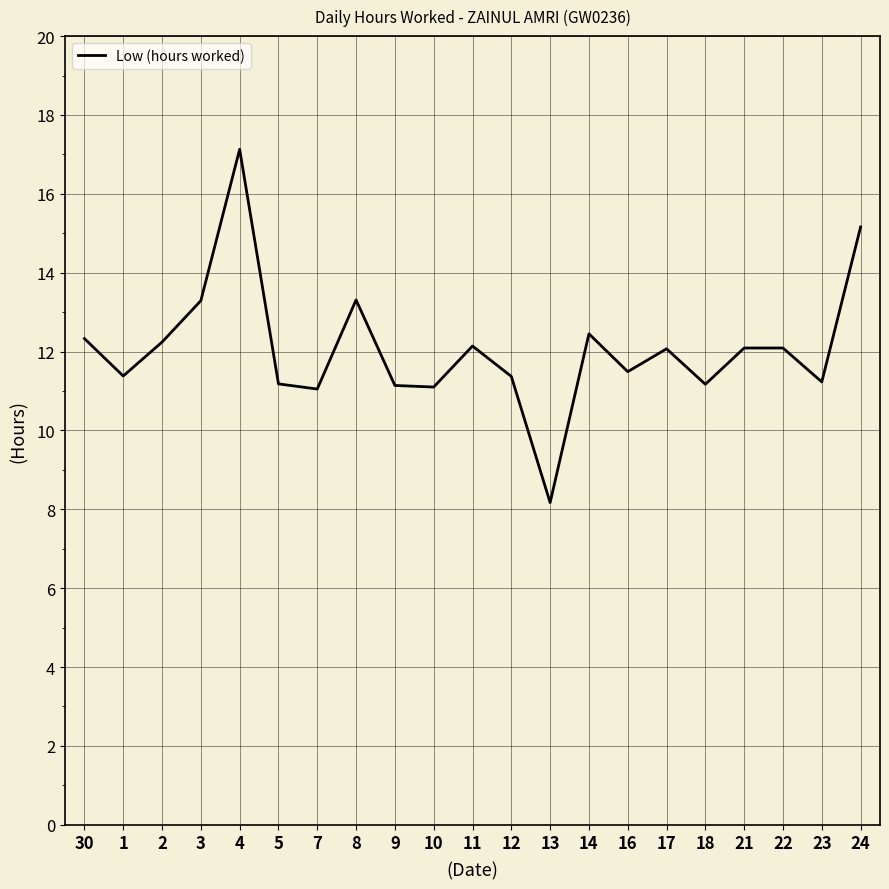

Is it true that the value at 4 is 17.1?

True